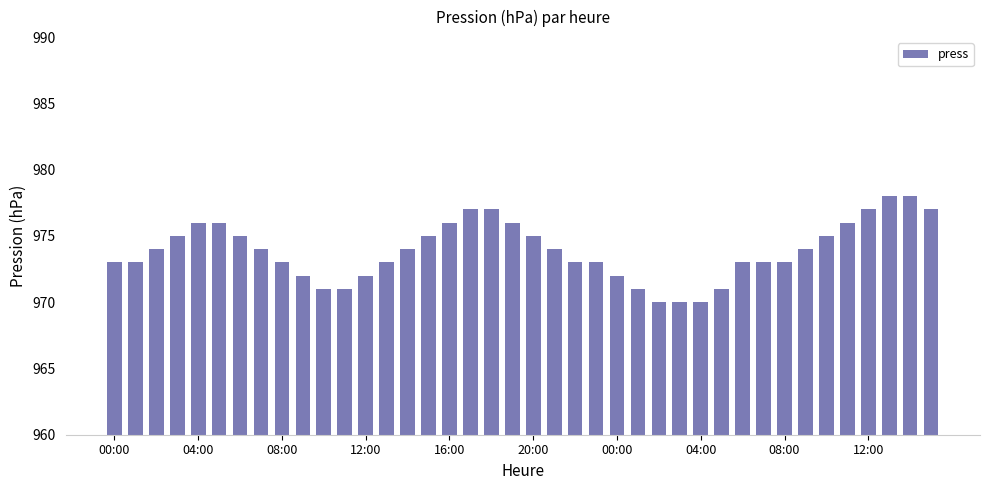

What is the minimum value shown in the chart?

970